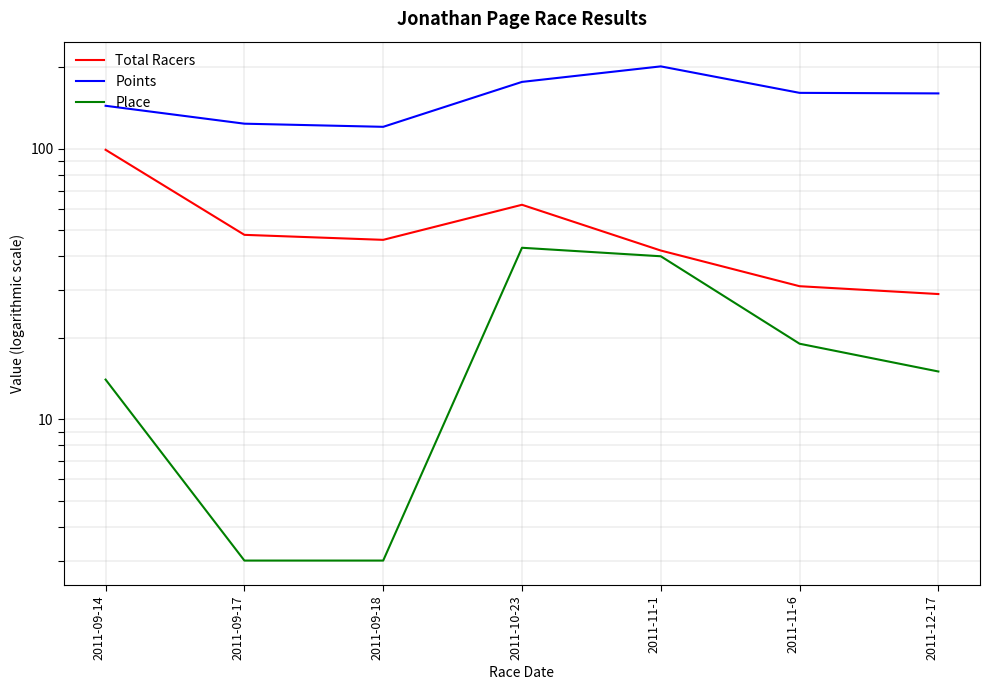

At which label does Total Racers reach its peak?

2011-09-14